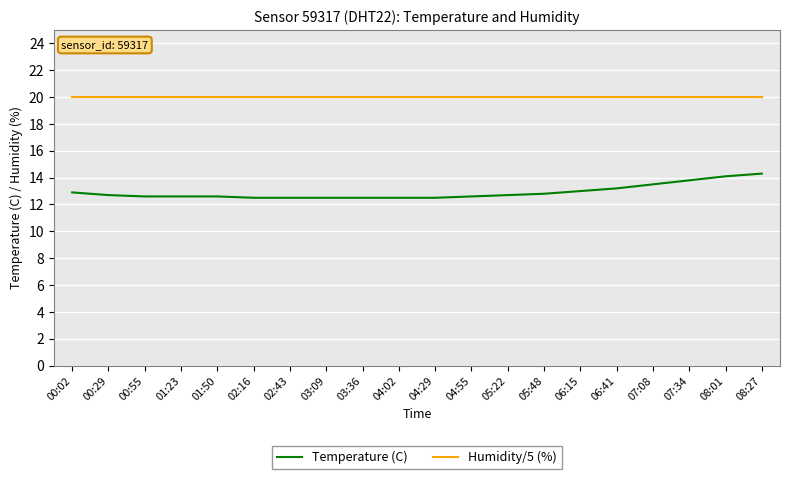

What position from the right is 07:08?

4